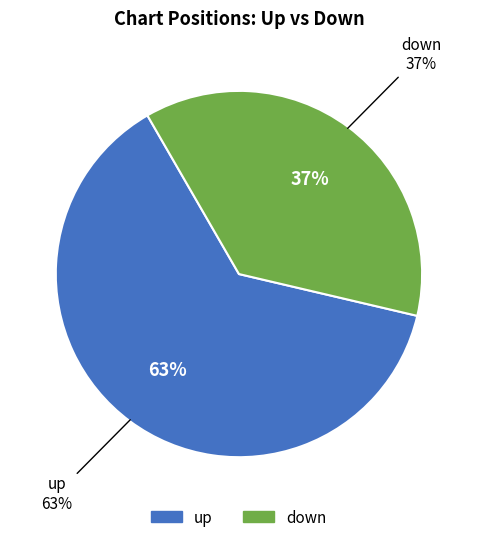

What is the majority slice?

up